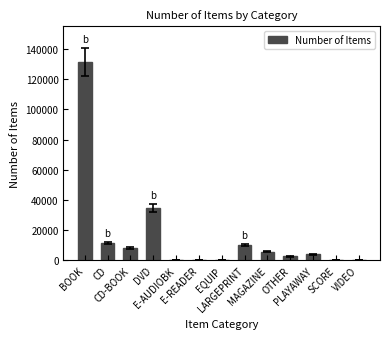

What is the maximum value shown in the chart?

131377